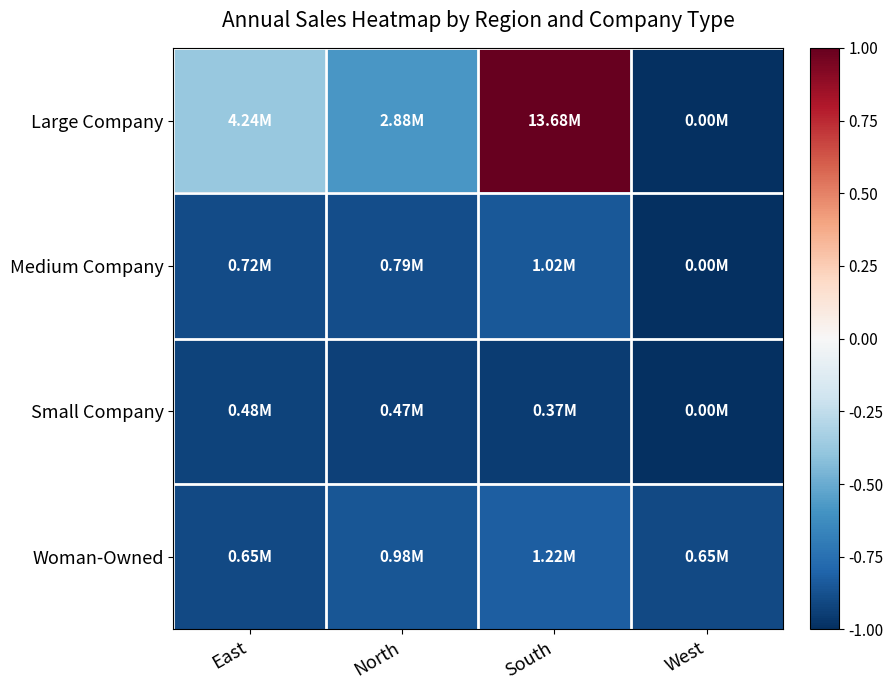

Reading left to right, what are all the values shown in this chart?

Large Company: East=-0.4	North=-0.6	South=1.0	West=-1.0
Medium Company: East=-0.9	North=-0.9	South=-0.9	West=-1.0
Small Company: East=-0.9	North=-0.9	South=-0.9	West=-1.0
Woman-Owned: East=-0.9	North=-0.9	South=-0.8	West=-0.9